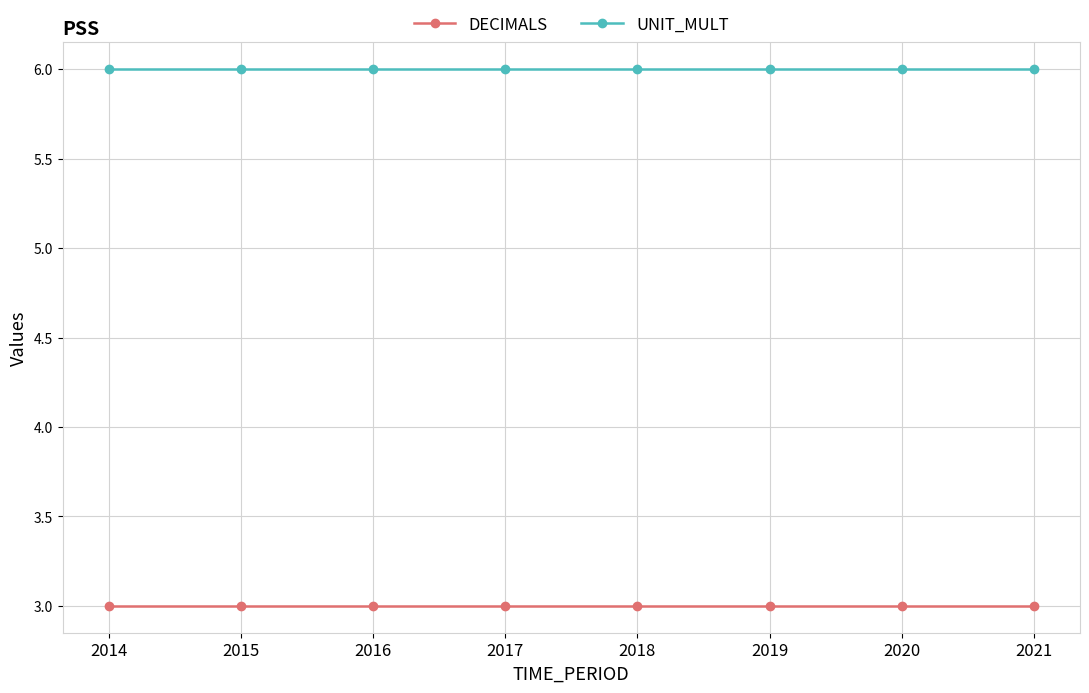

What is the difference between the highest and lowest values at 2014?

3